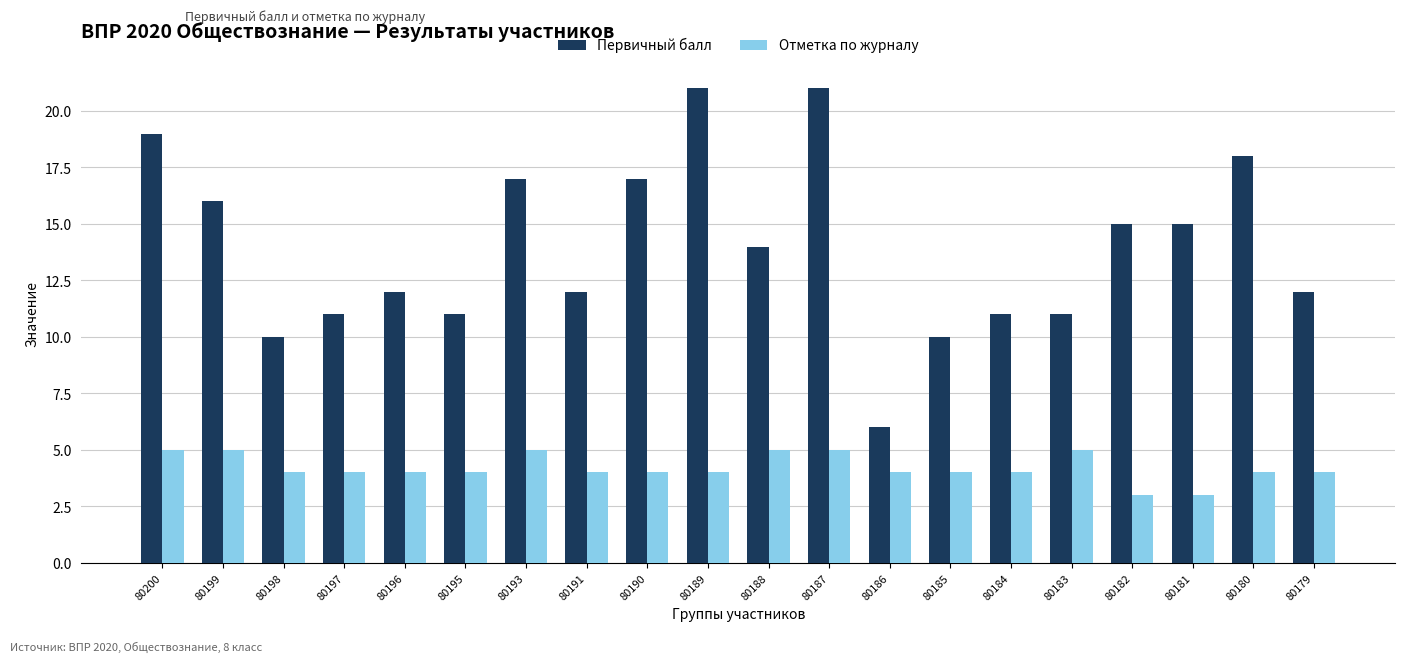

What is the smallest value displayed?

3